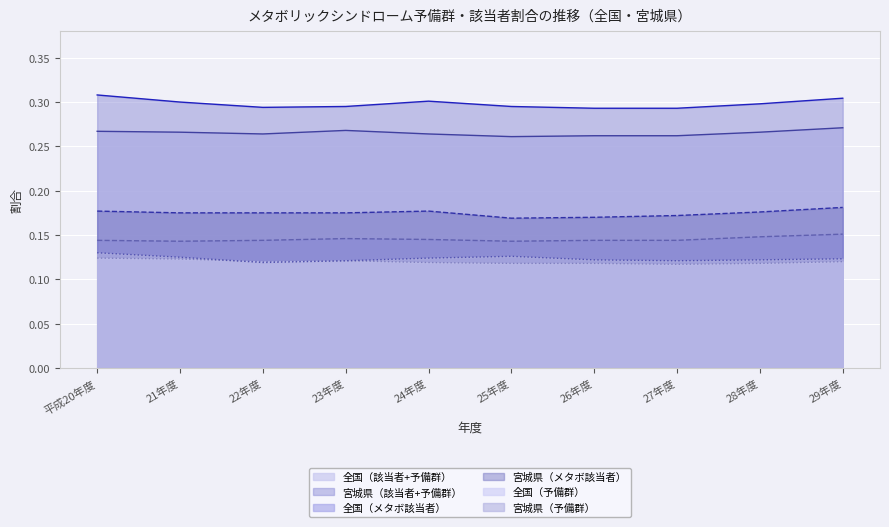

True or false: 全国（予備群） and 宮城県（該当者+予備群） cross at least once.

False